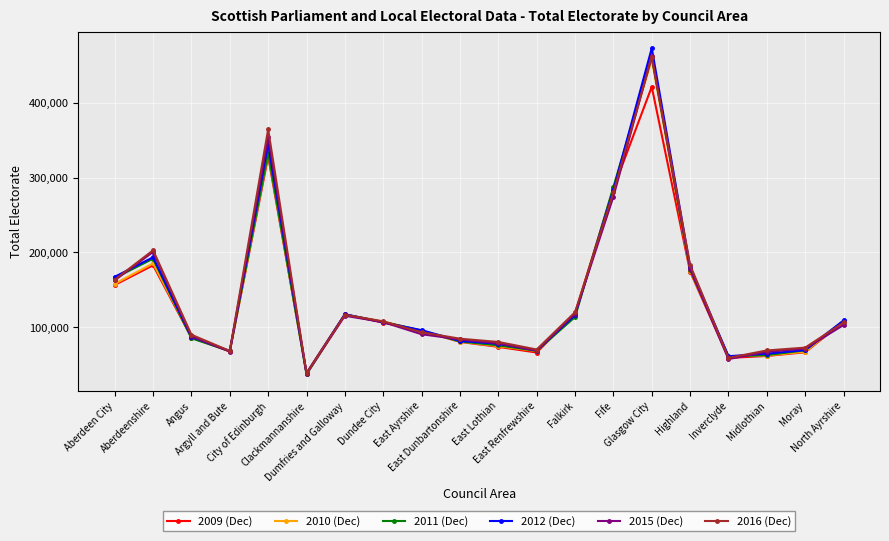

Which series has the largest range (max minus min)?

2012 (Dec)